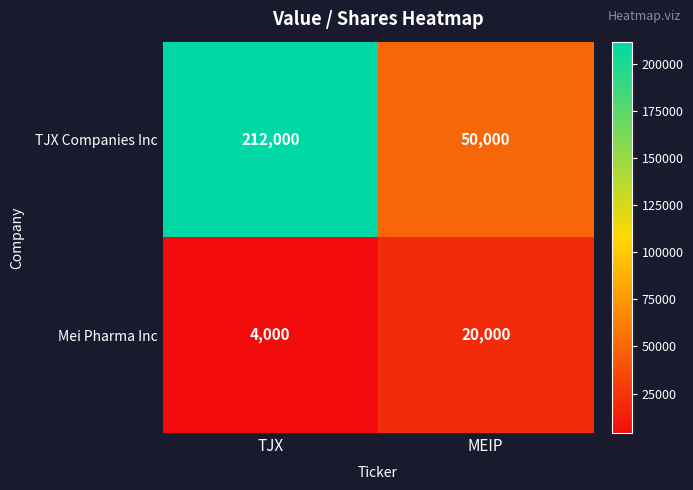

Is it true that Mei Pharma Inc equals 1296 at TJX?

False